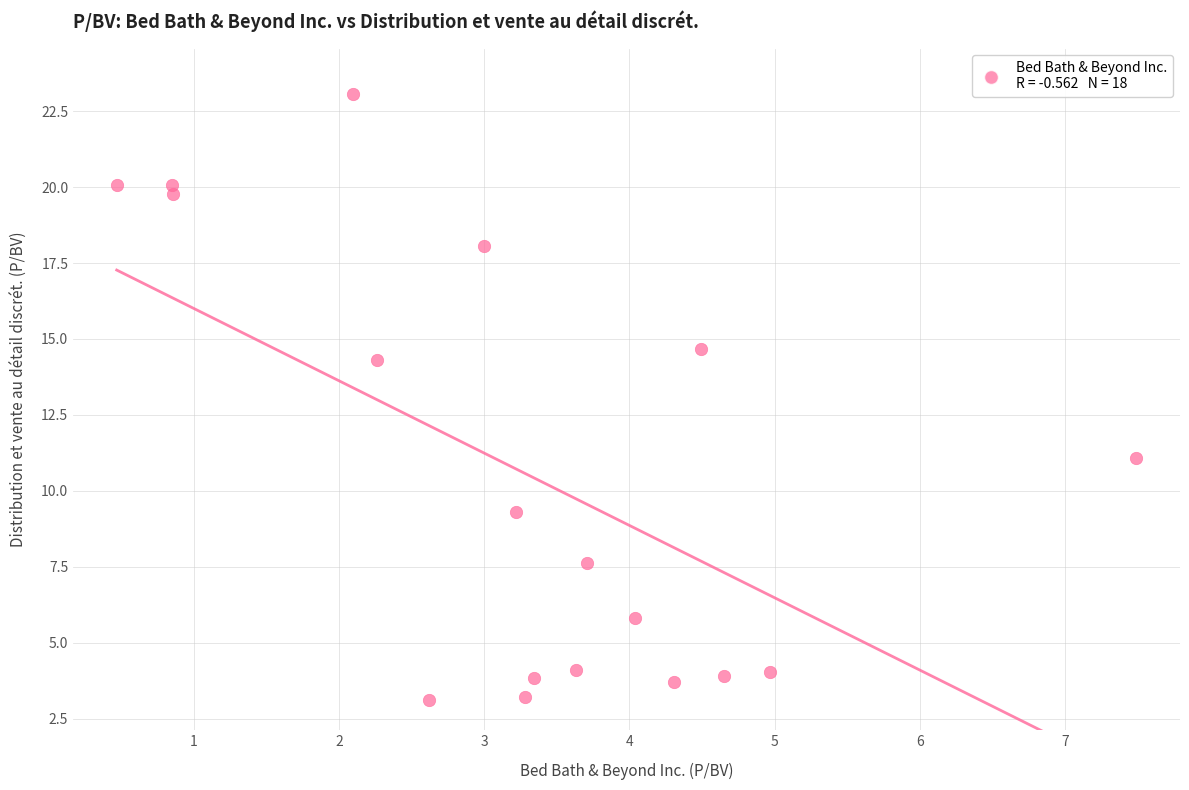

What is the range of X values (max minus min)?

7.0